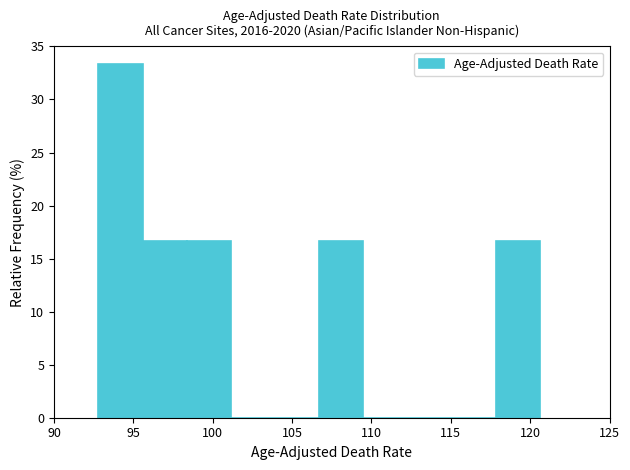

How tall is the bar that spans 106.5 to 109.5 on the x-axis? Neither the bar edges nor the heights are printed on the chart, so give them approximately, as read against the axes.

16.5